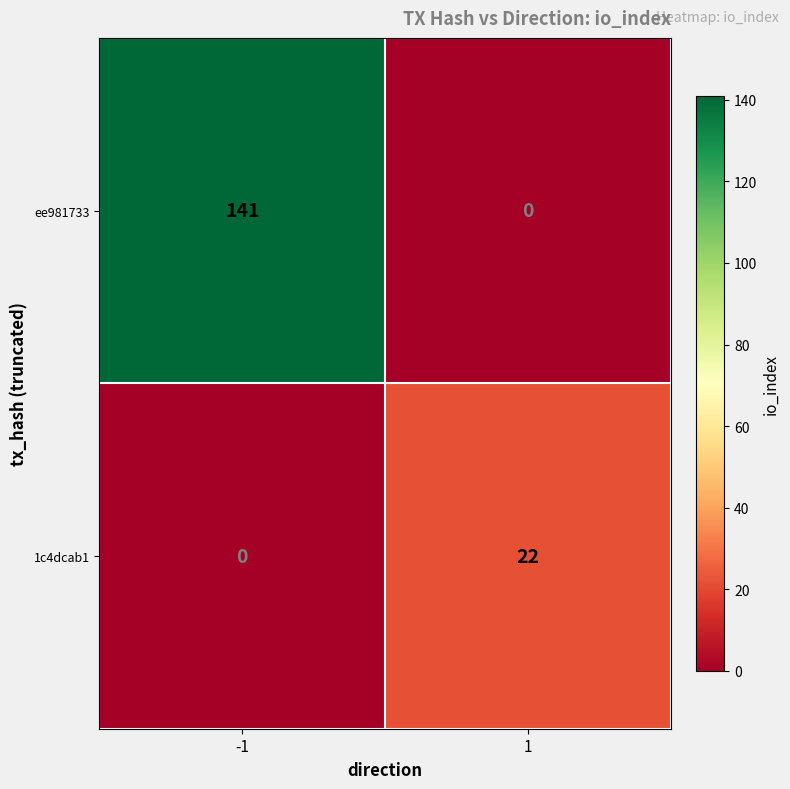

What is the maximum value for ee981733?

141